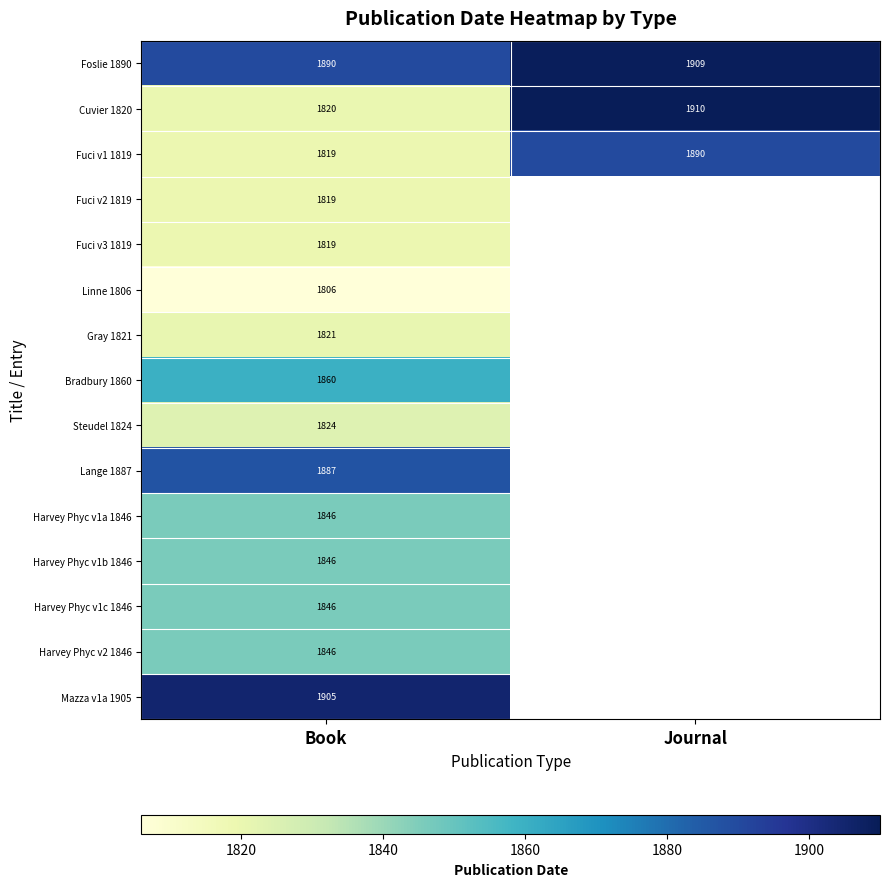

At which category does the chart reach its peak across all series?

Journal